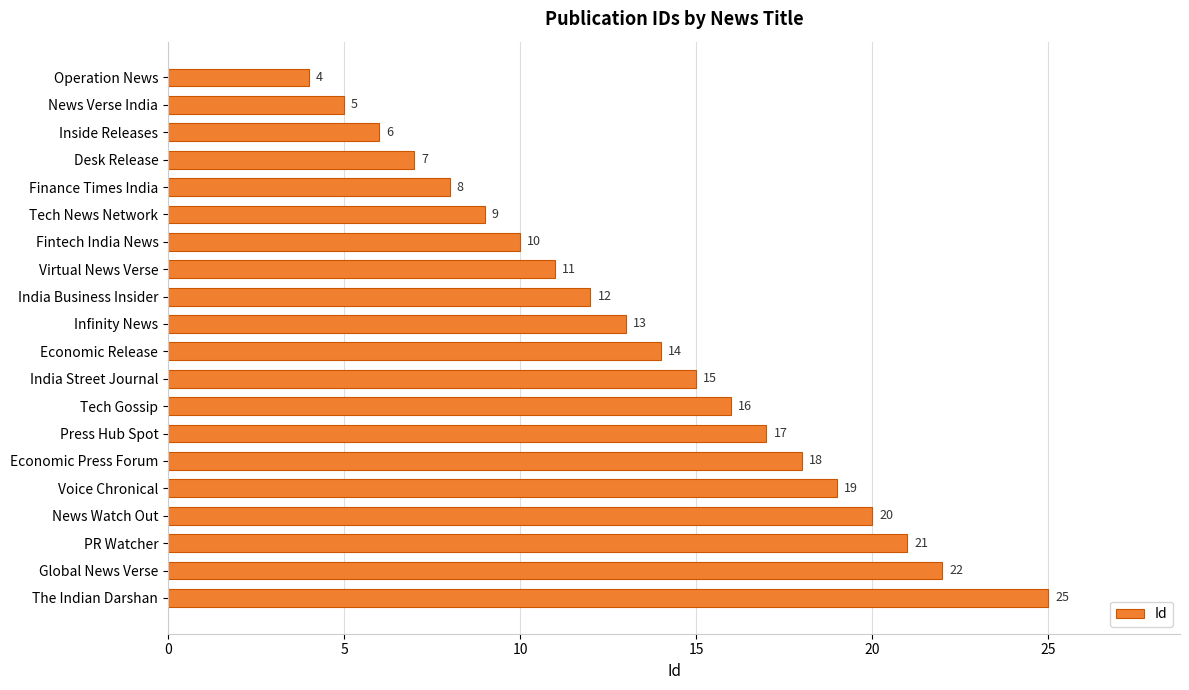

Which category has the highest value across all series?

The Indian Darshan